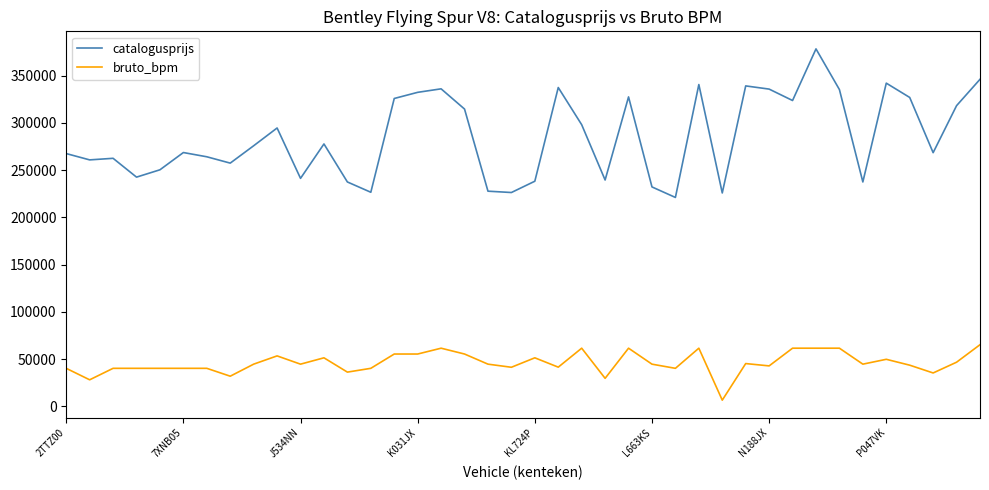

What is the maximum value shown in the chart?

378395